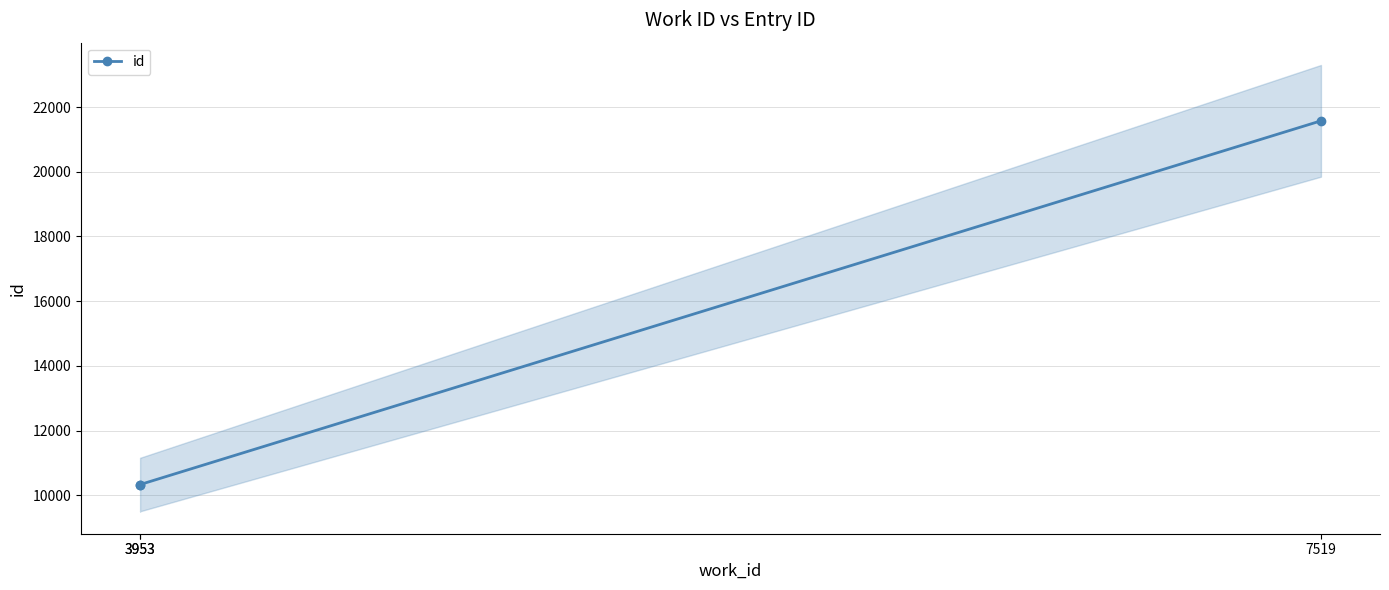

Does the chart have visible grid lines?

Yes